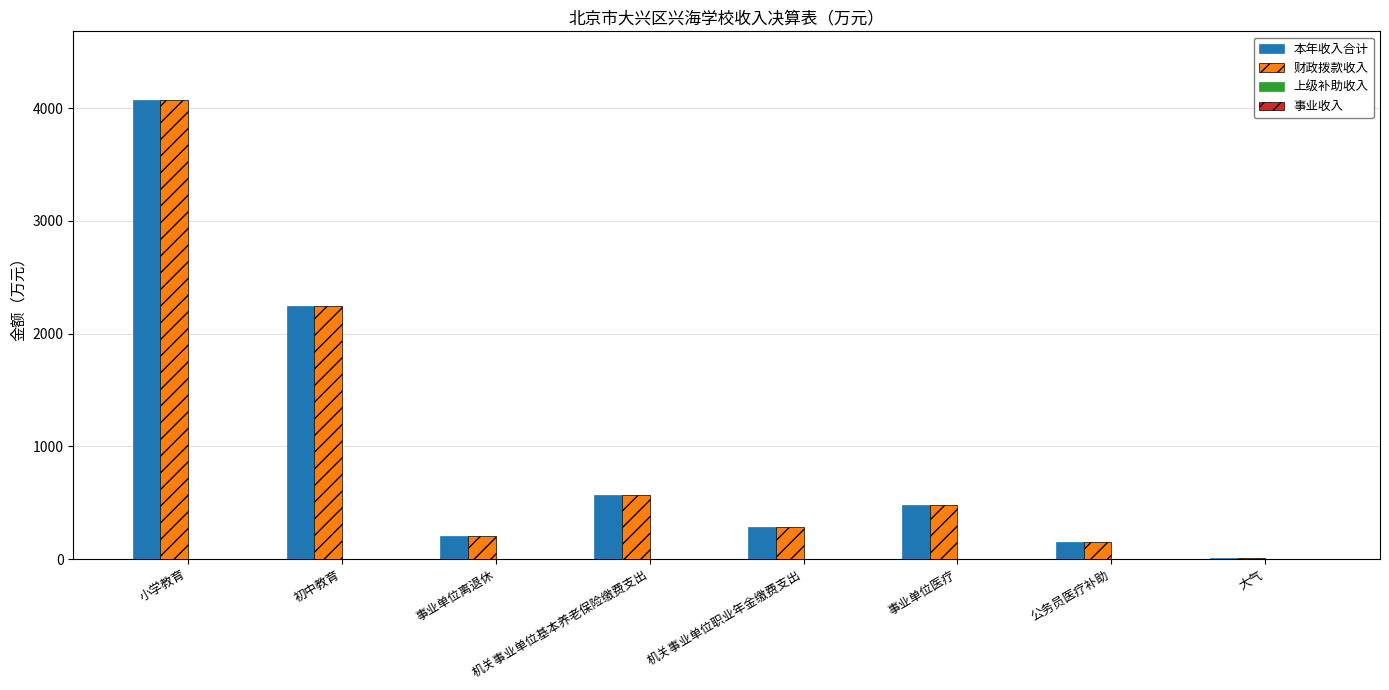

The value of 财政拨款收入 at 事业单位医疗 is 134.3. True or false?

False